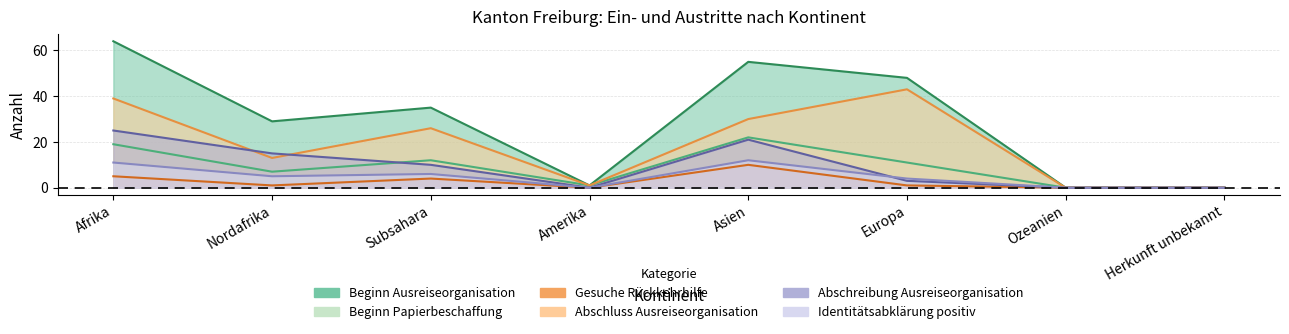

Which series changed the most between Europa and Herkunft unbekannt?

Beginn Ausreiseorganisation